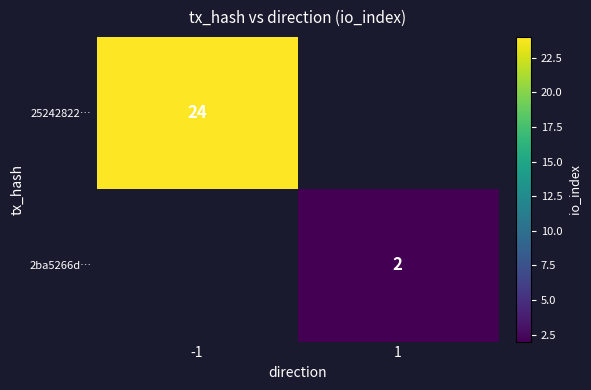

Is it true that 2ba5266d… equals 1 at 1?

False